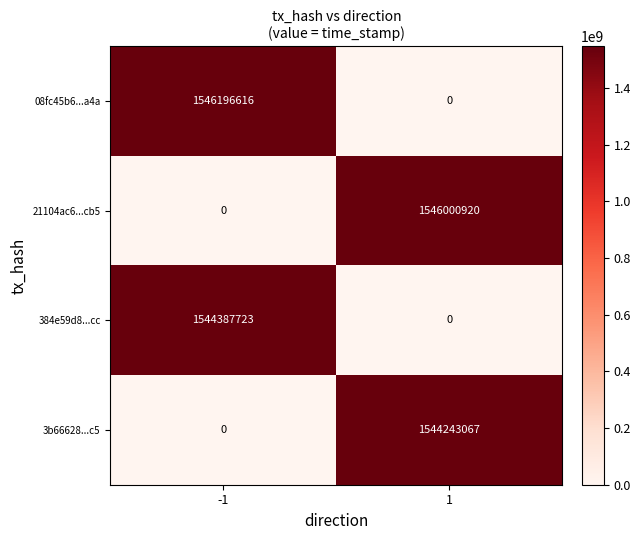

Which series has the largest range (max minus min)?

08fc45b6...a4a